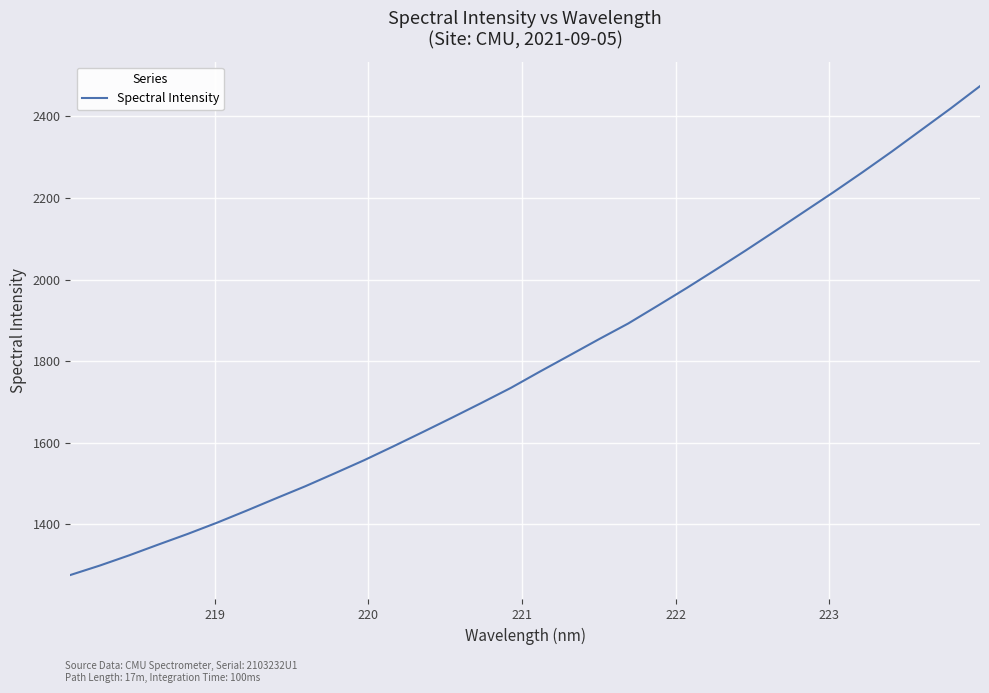

What is the difference between the maximum and minimum values?

1198.7